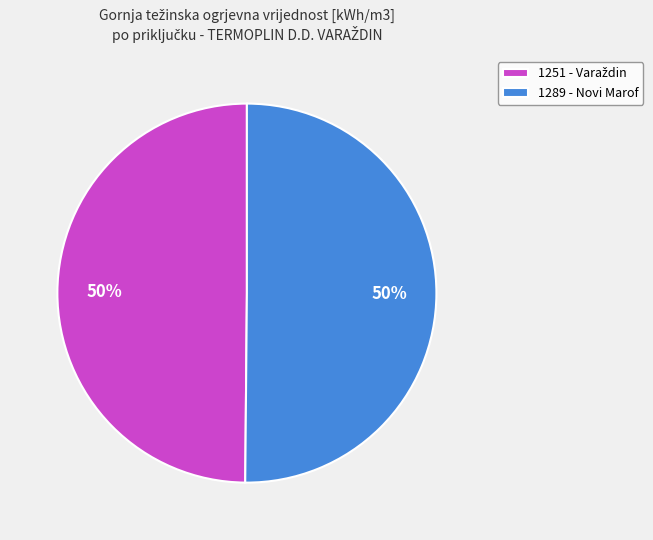

What percentage is the 1289 - Novi Marof slice, to the nearest percent?

50%